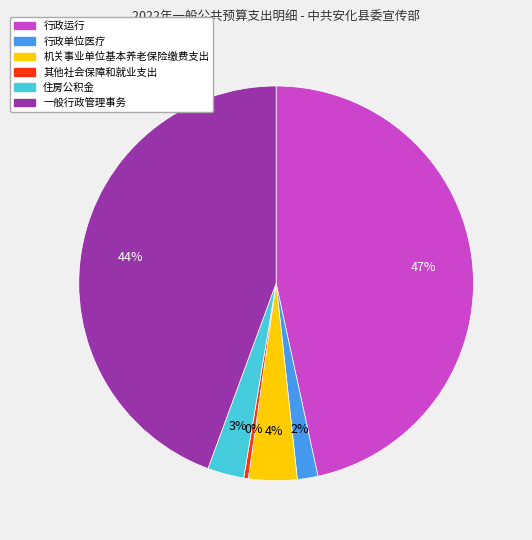

Which has a higher value, 其他社会保障和就业支出 or 行政单位医疗?

行政单位医疗